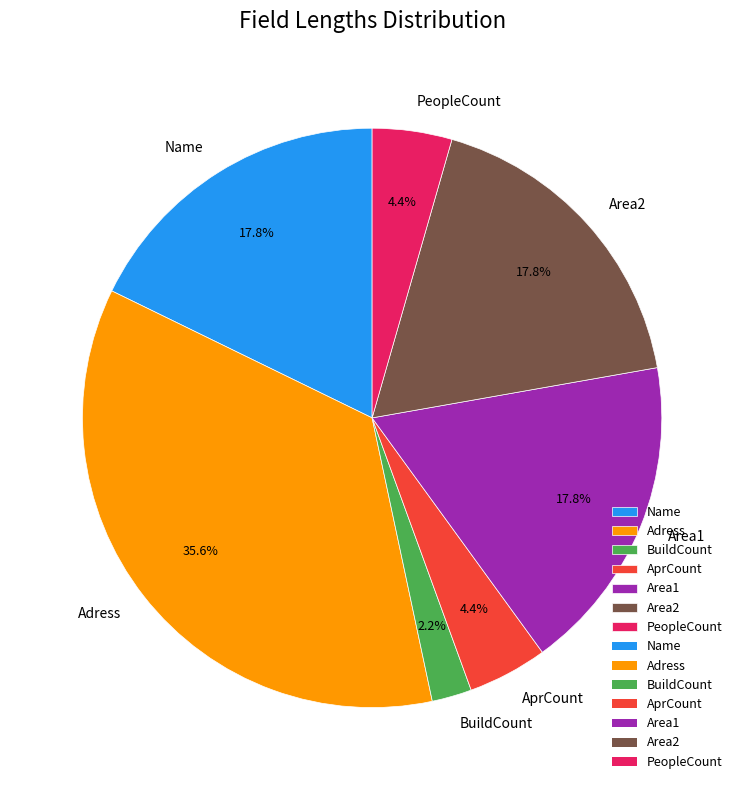

What is the ratio of the value at Name to the value at Area2?

1.0